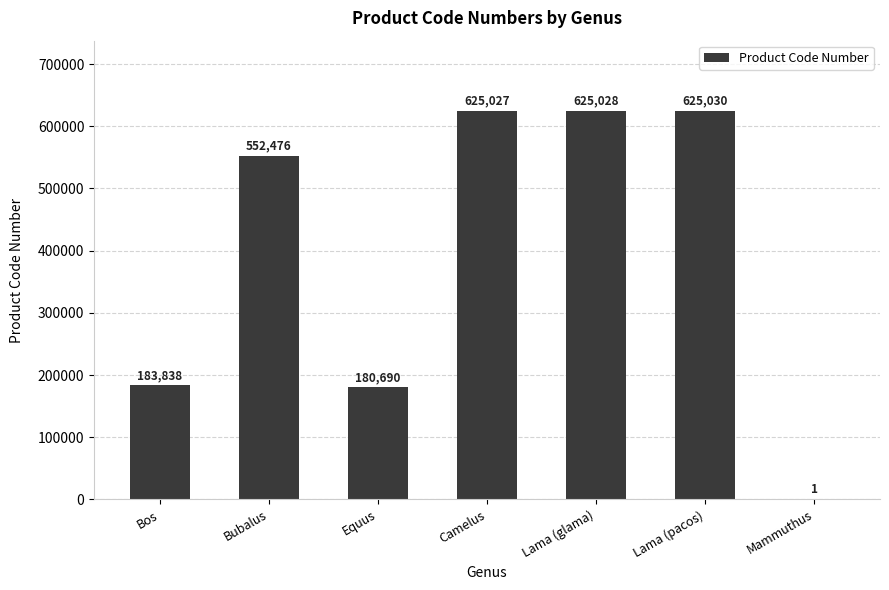

How many categories are shown in the chart?

7